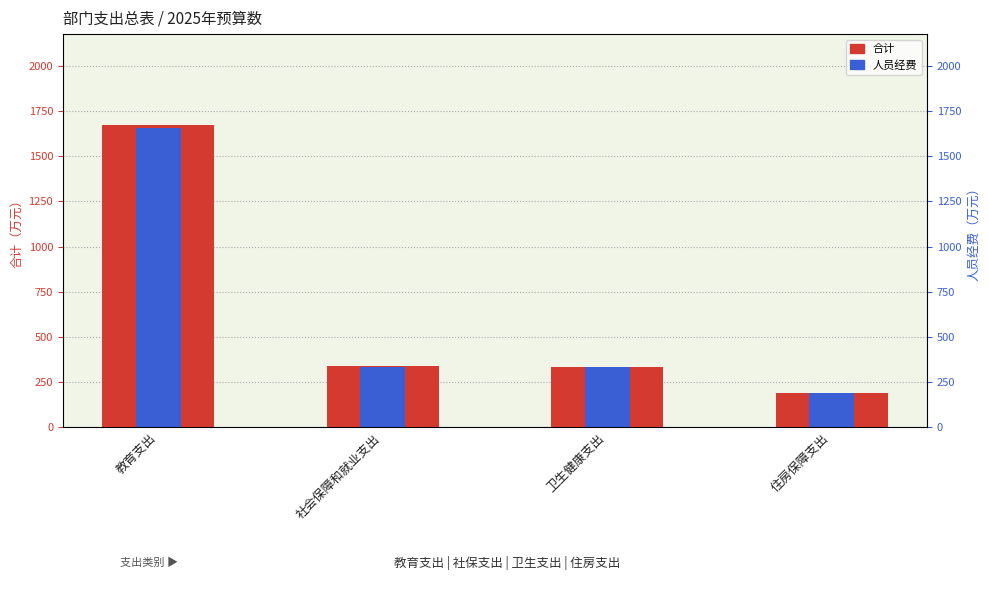

What is the smallest value displayed?

191.8